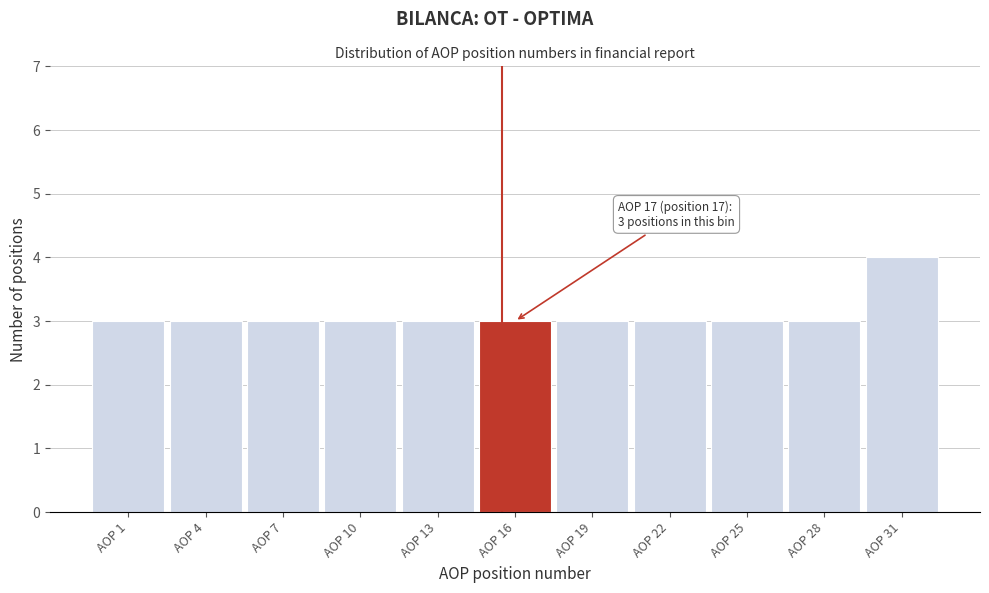

Reading left to right, list all the values displayed in this chart.

3	3	3	3	3	3	3	3	3	3	4